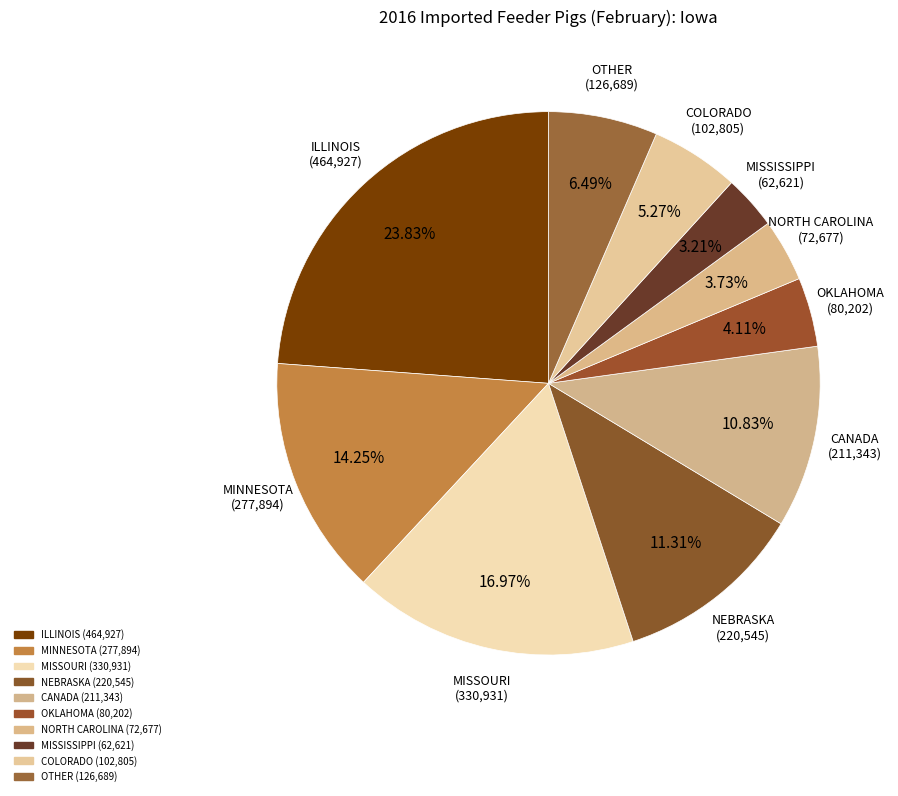

How many segments does this pie chart have?

10